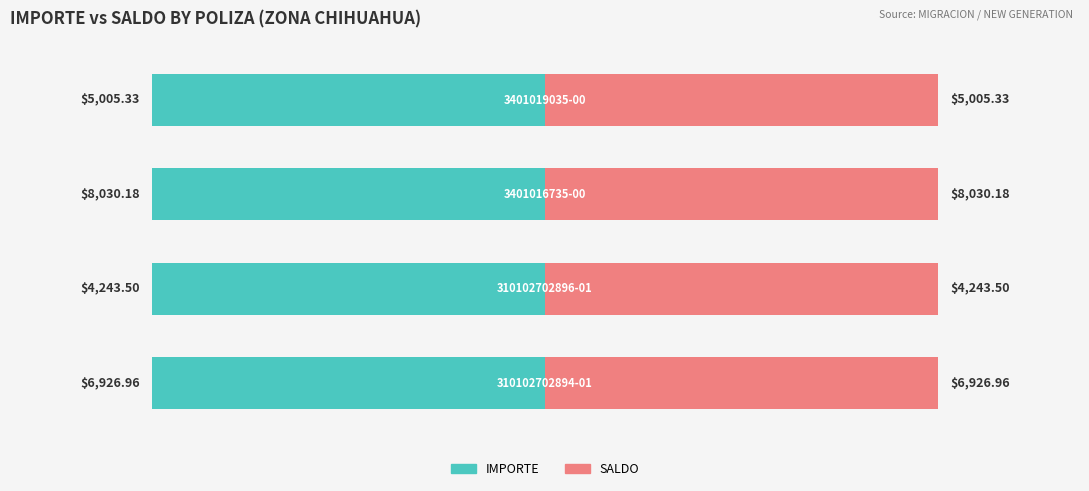

Which series has the widest spread of values?

IMPORTE